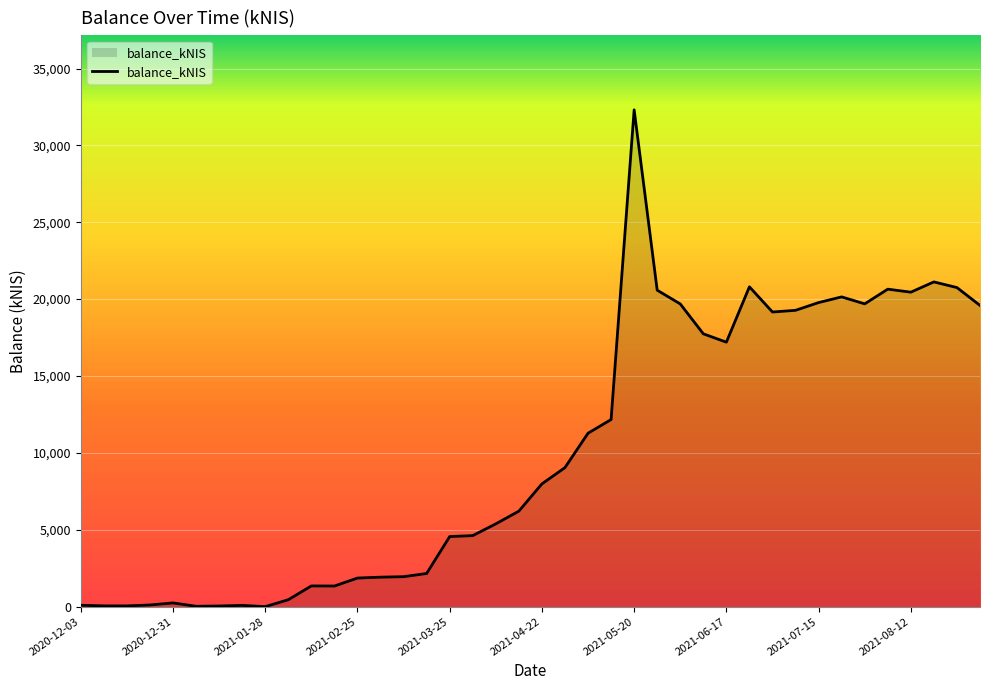

What is the maximum value shown in the chart?

32313.0